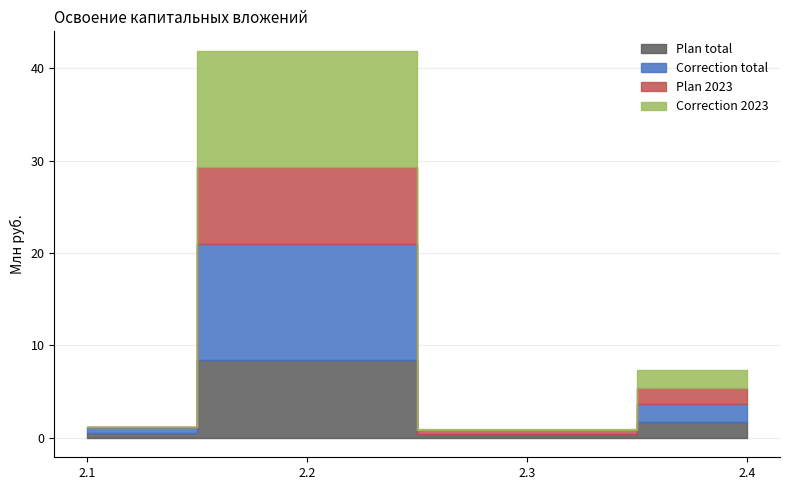

What is the total value across all series at 2.3?

0.9